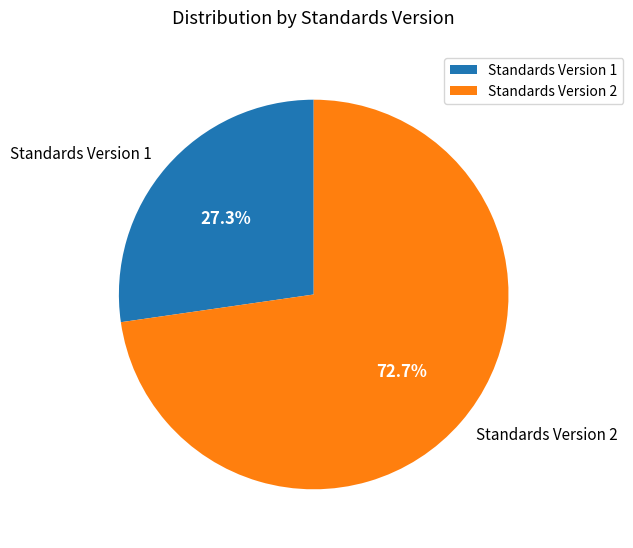

Combined, what portion of the pie is Standards Version 2 and Standards Version 1?

100.0%